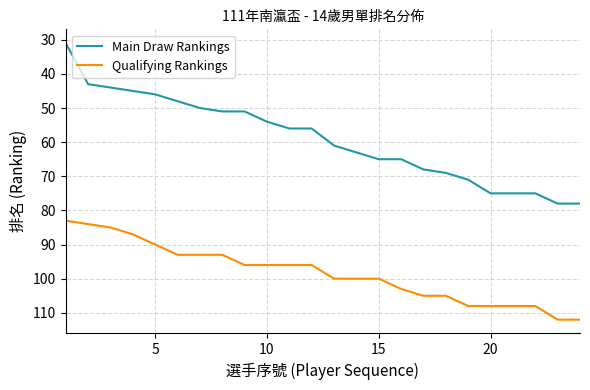

True or false: Qualifying Rankings and Main Draw Rankings cross at least once.

False